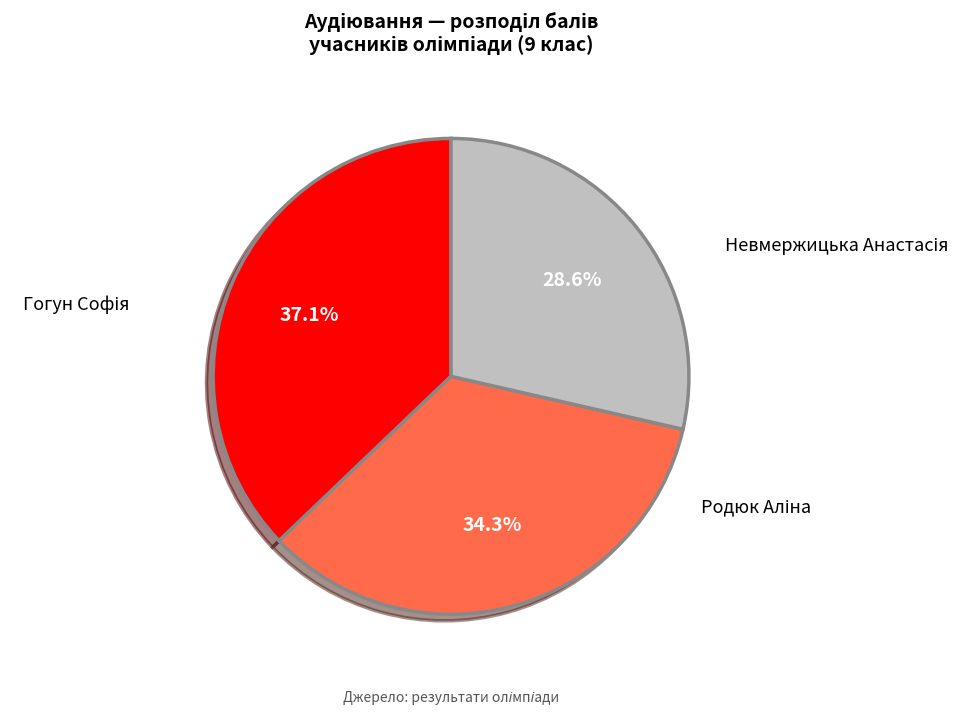

Is there any slice that represents more than half of the pie?

No